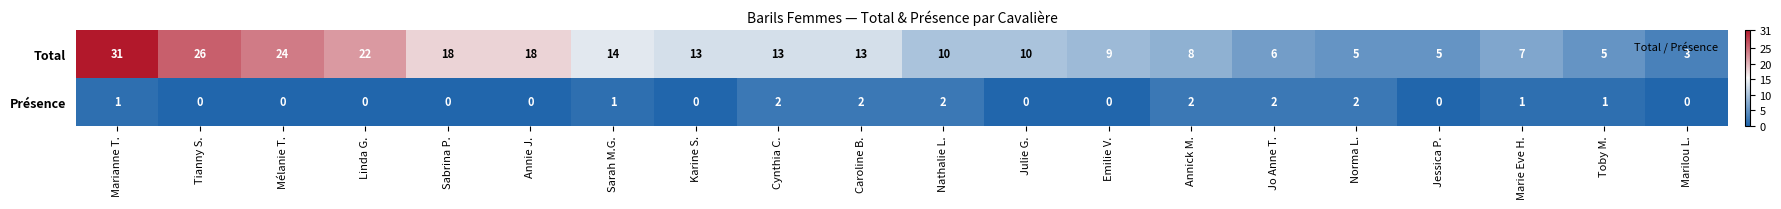

How many Présence values are between 0 and 2?

20